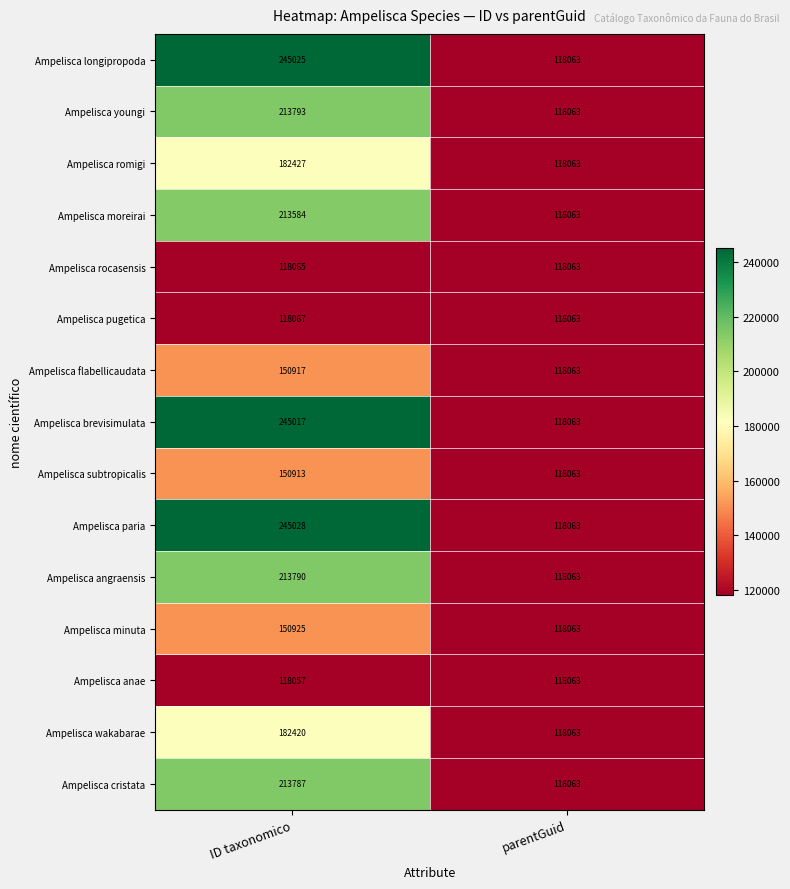

List the series in order of their peak value, highest first.

Ampelisca paria, Ampelisca longipropoda, Ampelisca brevisimulata, Ampelisca youngi, Ampelisca angraensis, Ampelisca cristata, Ampelisca moreirai, Ampelisca romigi, Ampelisca wakabarae, Ampelisca minuta, Ampelisca flabellicaudata, Ampelisca subtropicalis, Ampelisca pugetica, Ampelisca rocasensis, Ampelisca anae